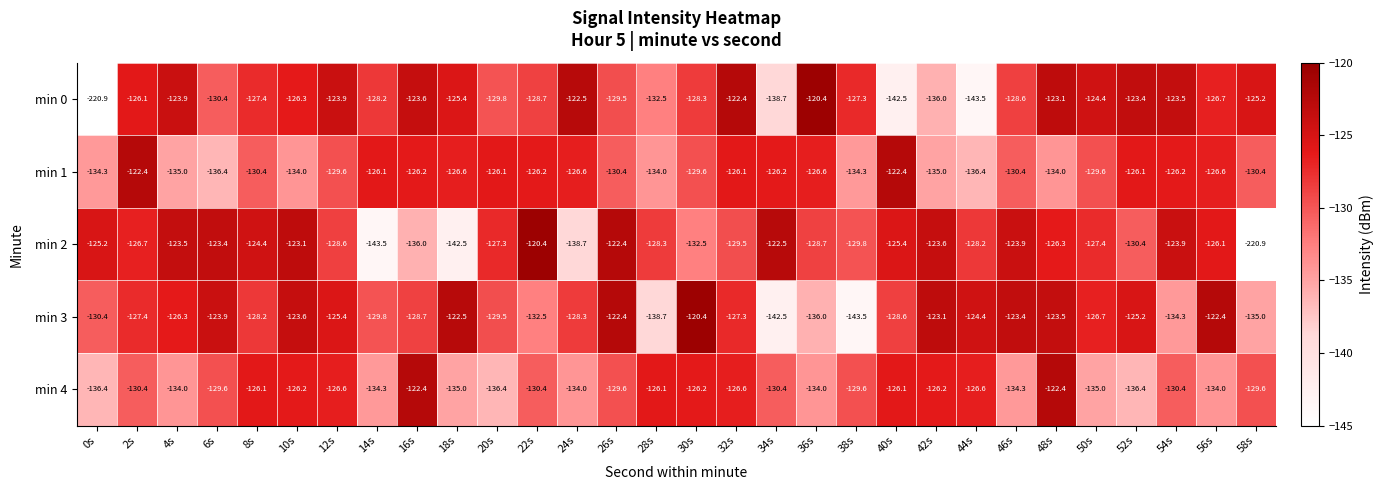

Where is min 0 nearest to the value -170?

44s